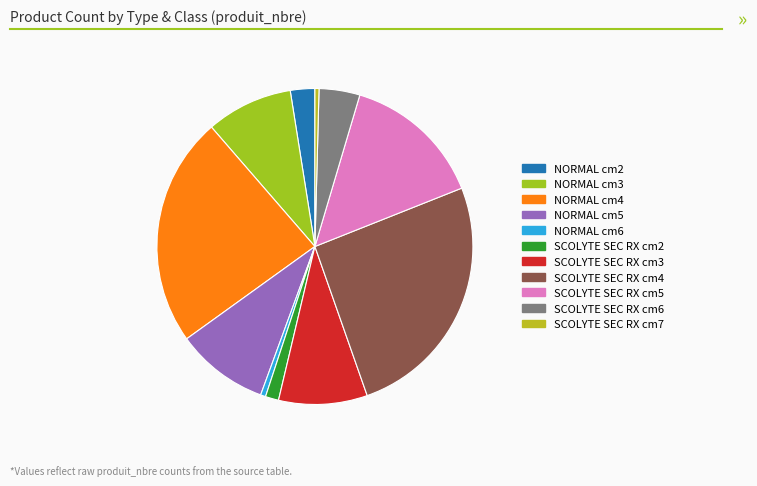

How many segments does this pie chart have?

11